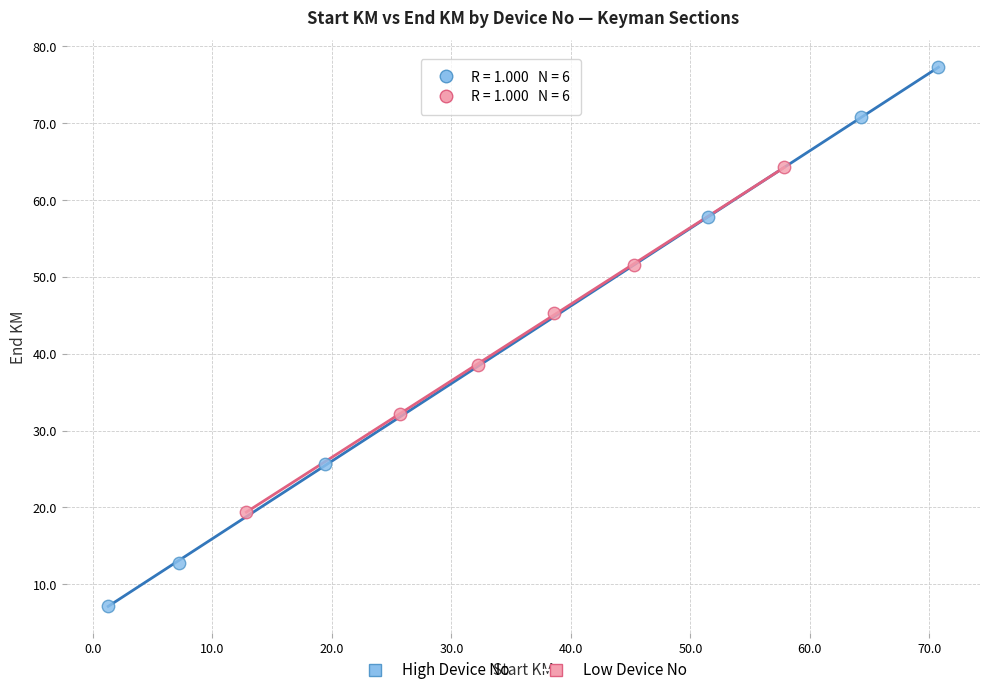

Which series reaches the minimum Y coordinate?

High Device No